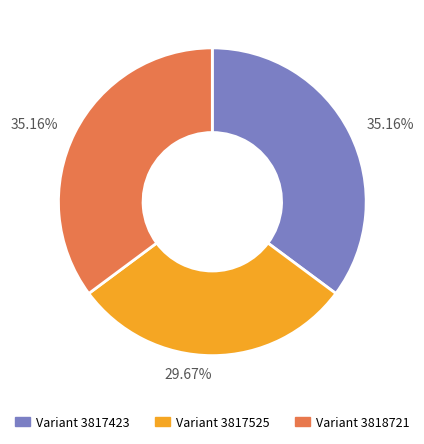

Is there any slice that represents more than half of the pie?

No